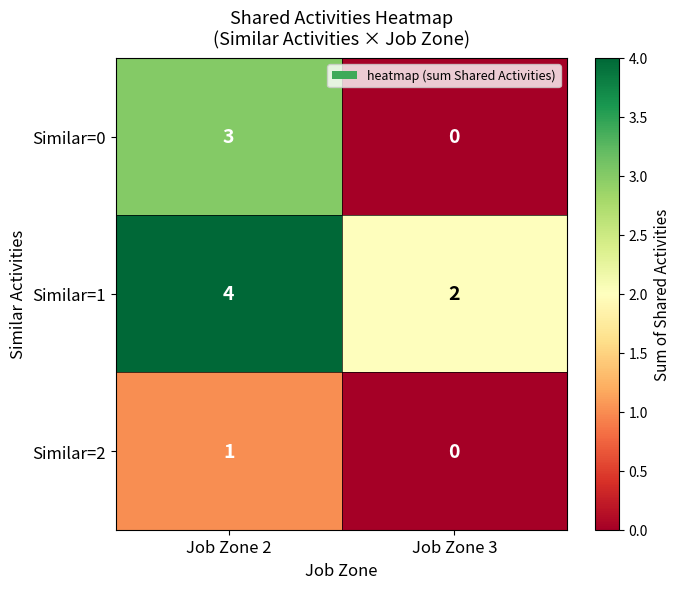

What is the sum of the Similar=0 values at Job Zone 2 and Job Zone 3?

3